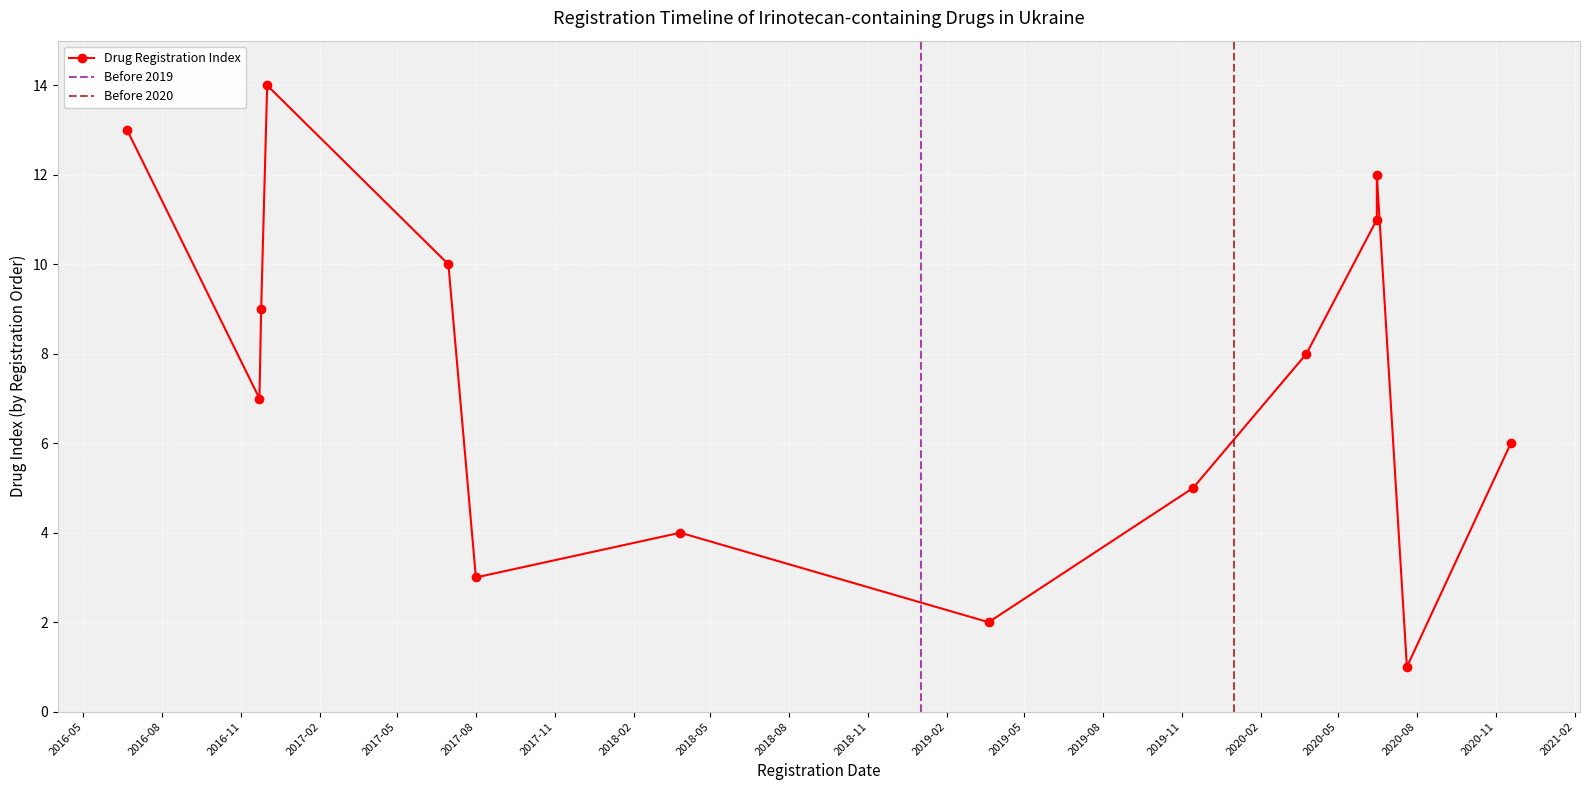

Which label corresponds to the smallest value in the chart?

2020-07-20